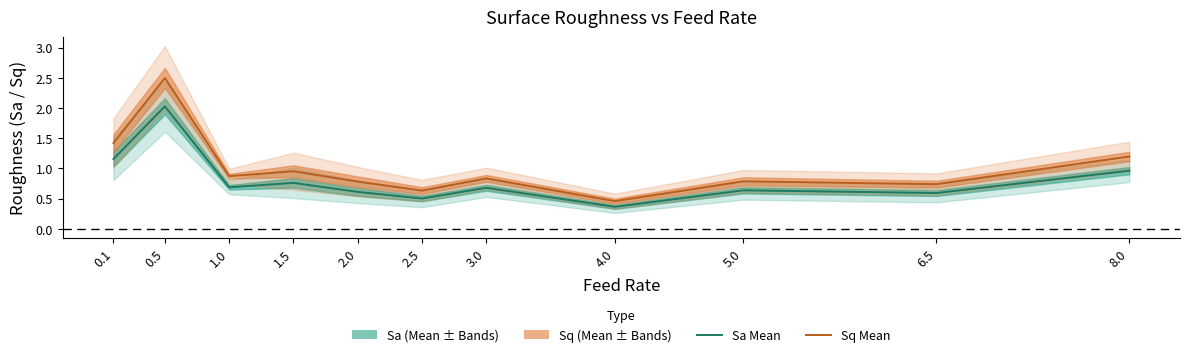

True or false: Sa Mean has more than 0 interior local peaks.

True